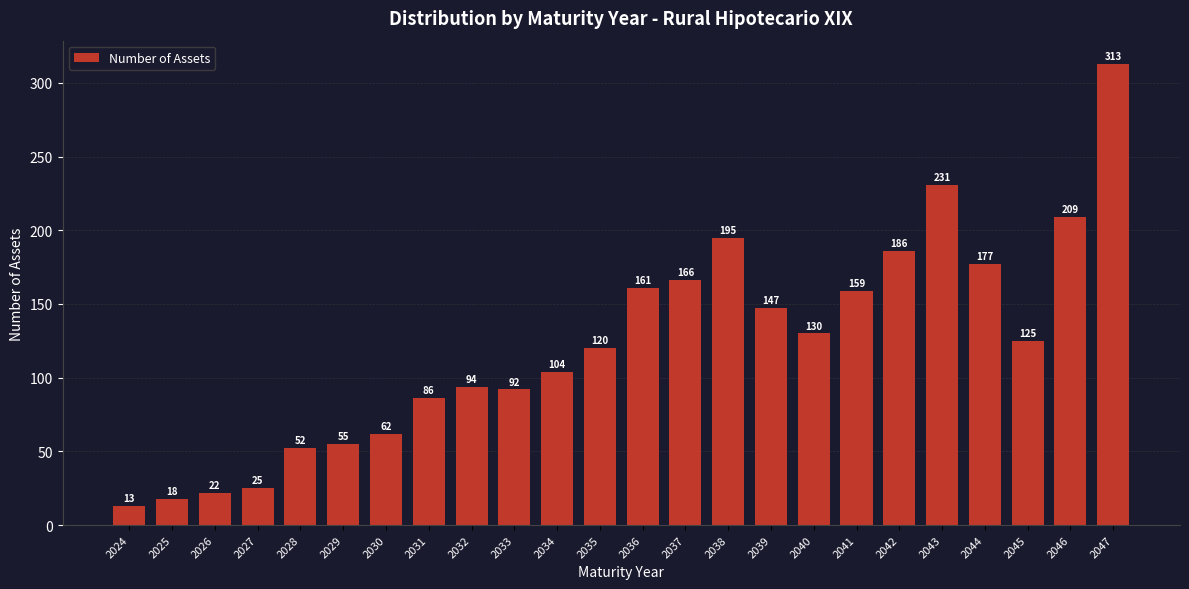

Reading left to right, transcribe all the data shown in this chart.

2024=13	2025=18	2026=22	2027=25	2028=52	2029=55	2030=62	2031=86	2032=94	2033=92	2034=104	2035=120	2036=161	2037=166	2038=195	2039=147	2040=130	2041=159	2042=186	2043=231	2044=177	2045=125	2046=209	2047=313